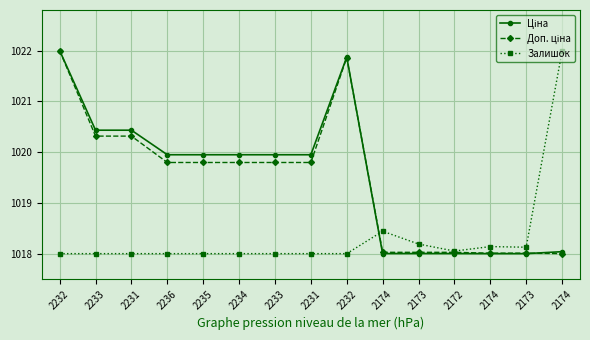

Is this an area chart (filled region under the line)?

No